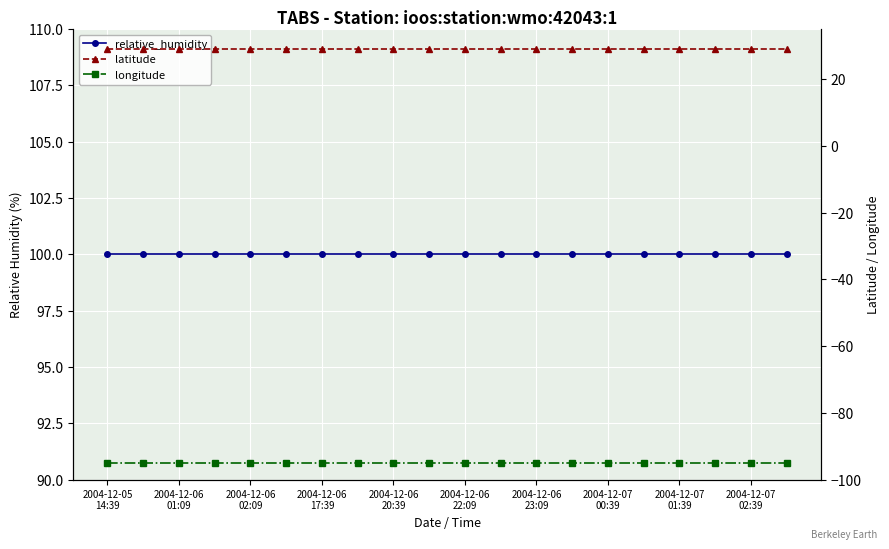

Which series has the widest spread of values?

relative_humidity